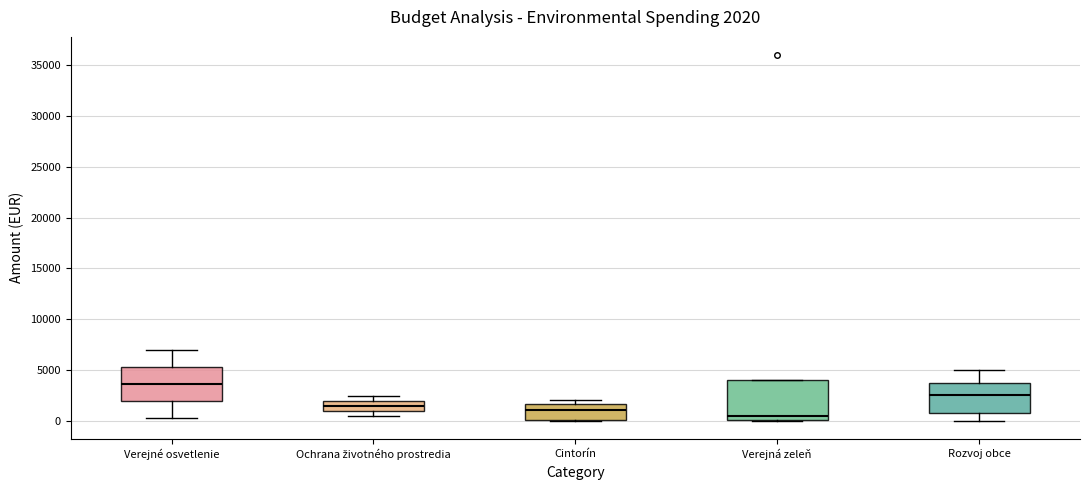

Which box has the highest median line?

Verejné osvetlenie